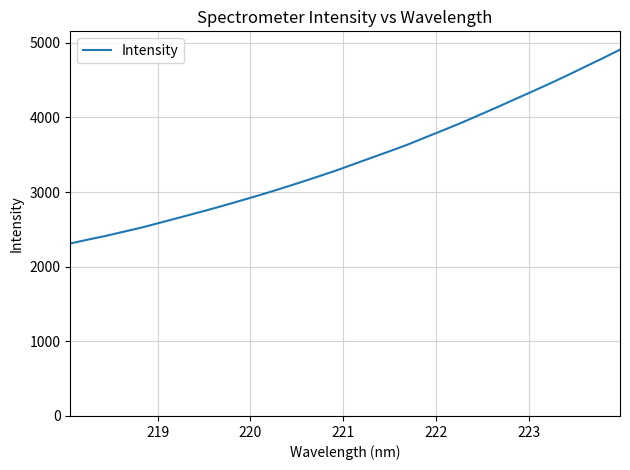

What is the difference between the maximum and minimum values?

2596.8